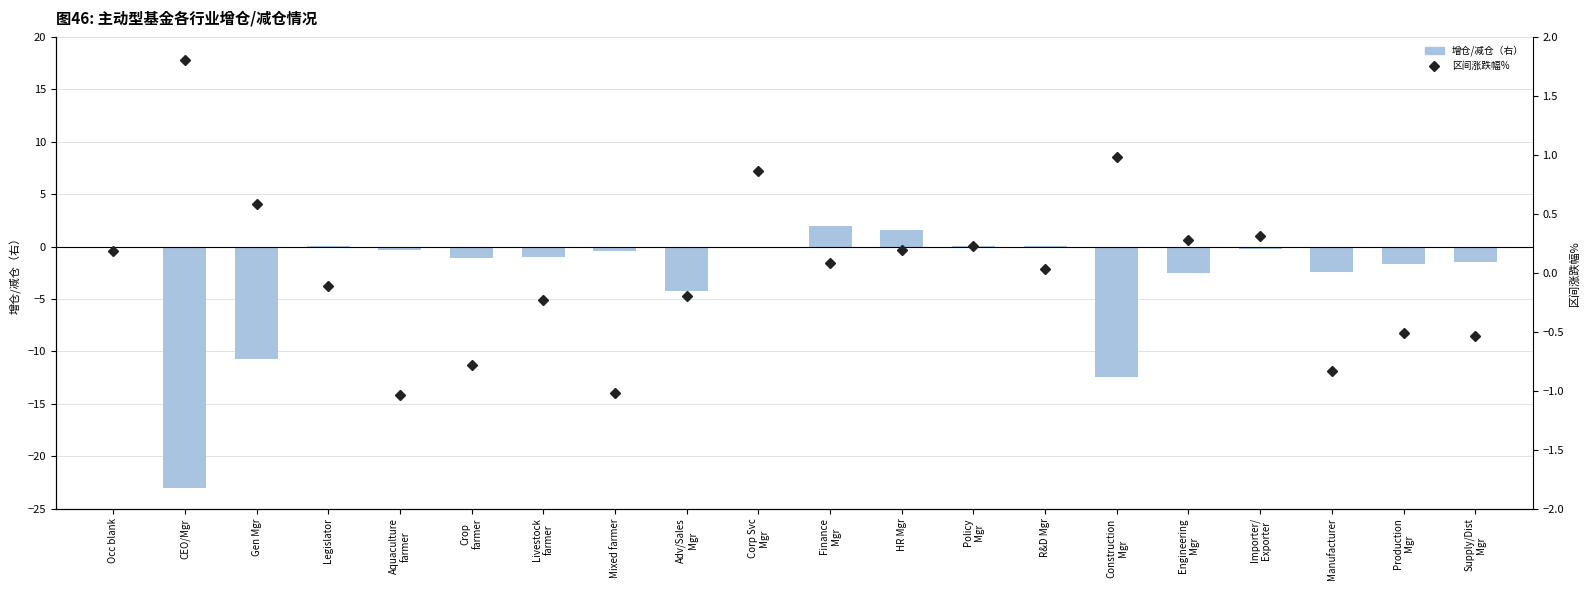

What is the difference between the 增仓/减仓（右） values at Importer/
Exporter and Legislator?

0.3